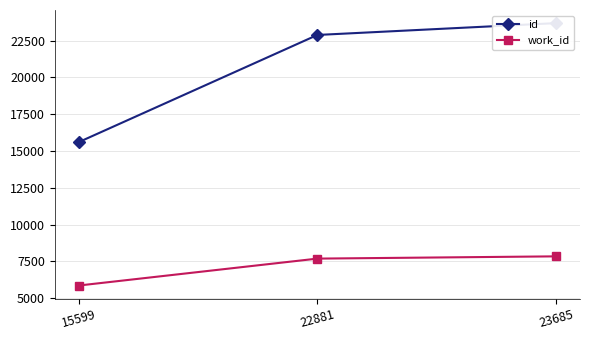

Is it true that work_id equals 12199 at 23685?

False